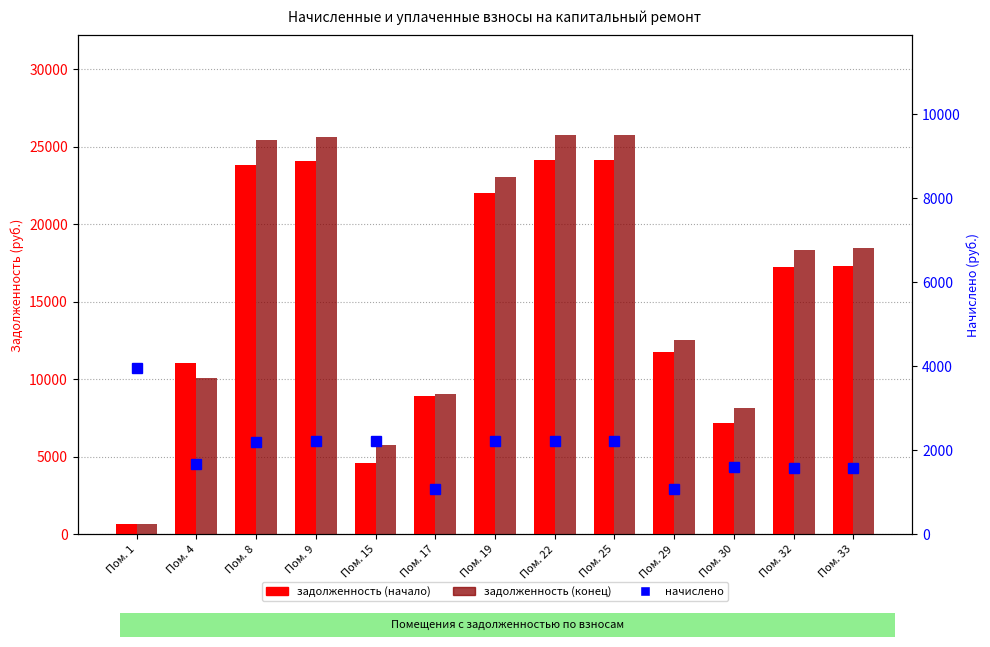

At Пом. 22, list the series in order from largest to smallest.

задолженность (конец), задолженность (начало), начислено